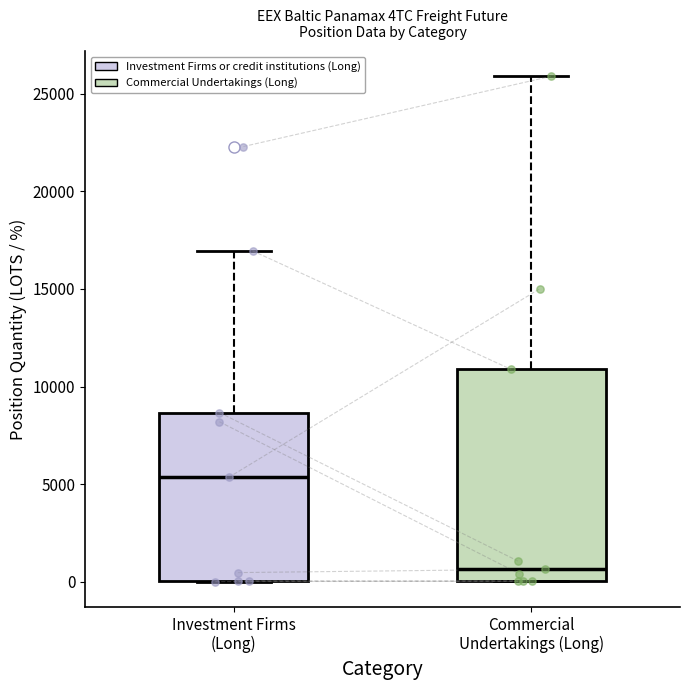

Where is the upper edge of the box for Investment Firms (Long) on the y-axis? The values are not printed on the chart, so give them approximately, as read against the axis.

8500